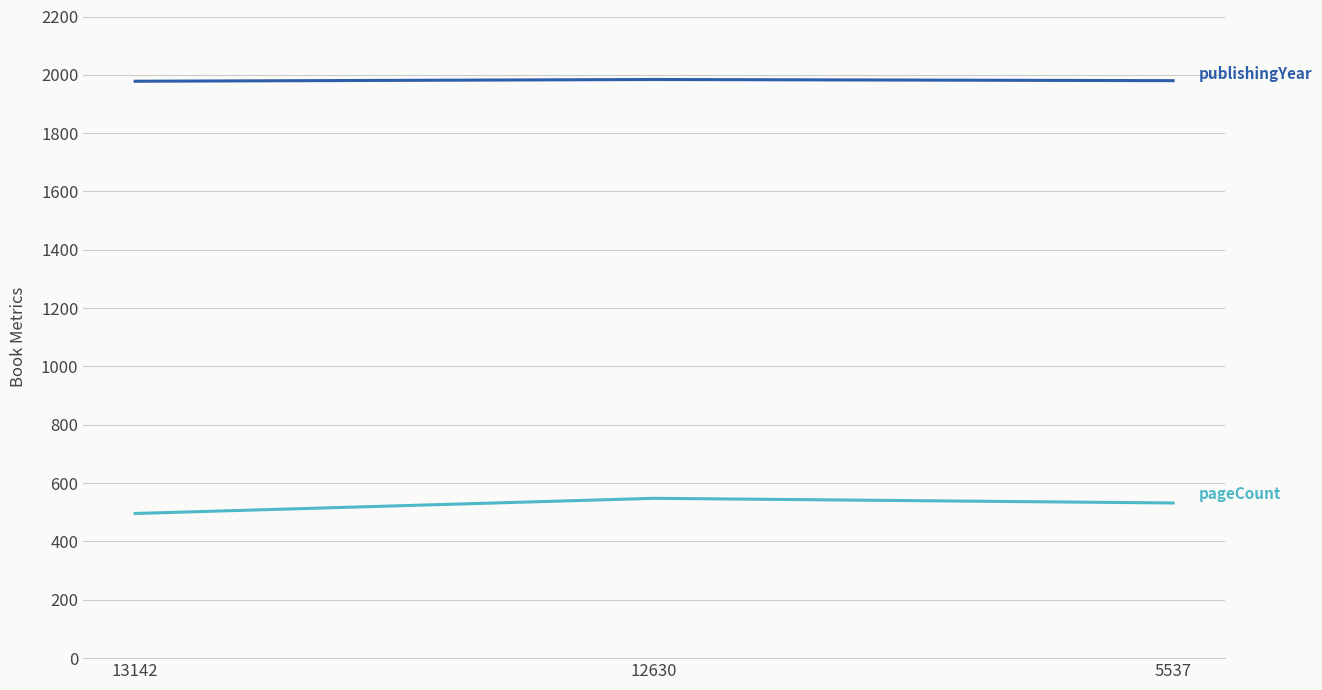

What is the difference between the highest and lowest values at 13142?

1482